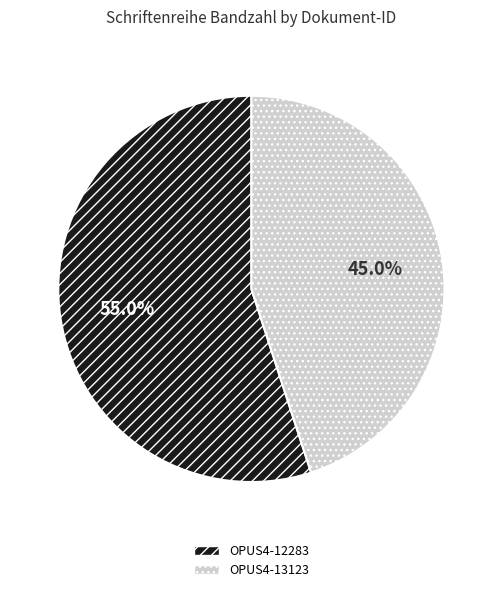

To the nearest percent, what is the difference between the OPUS4-13123 and OPUS4-12283 slice percentages?

10%